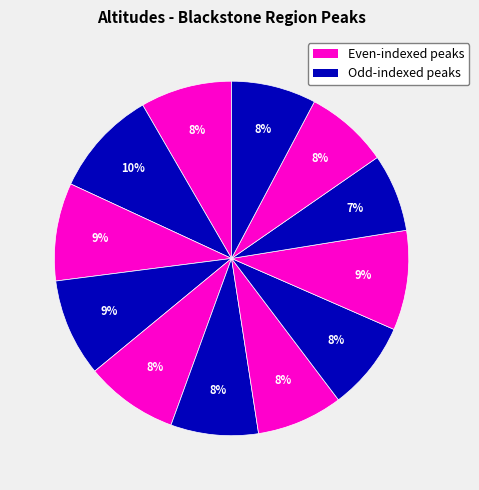

How many slices are in this pie chart?

12